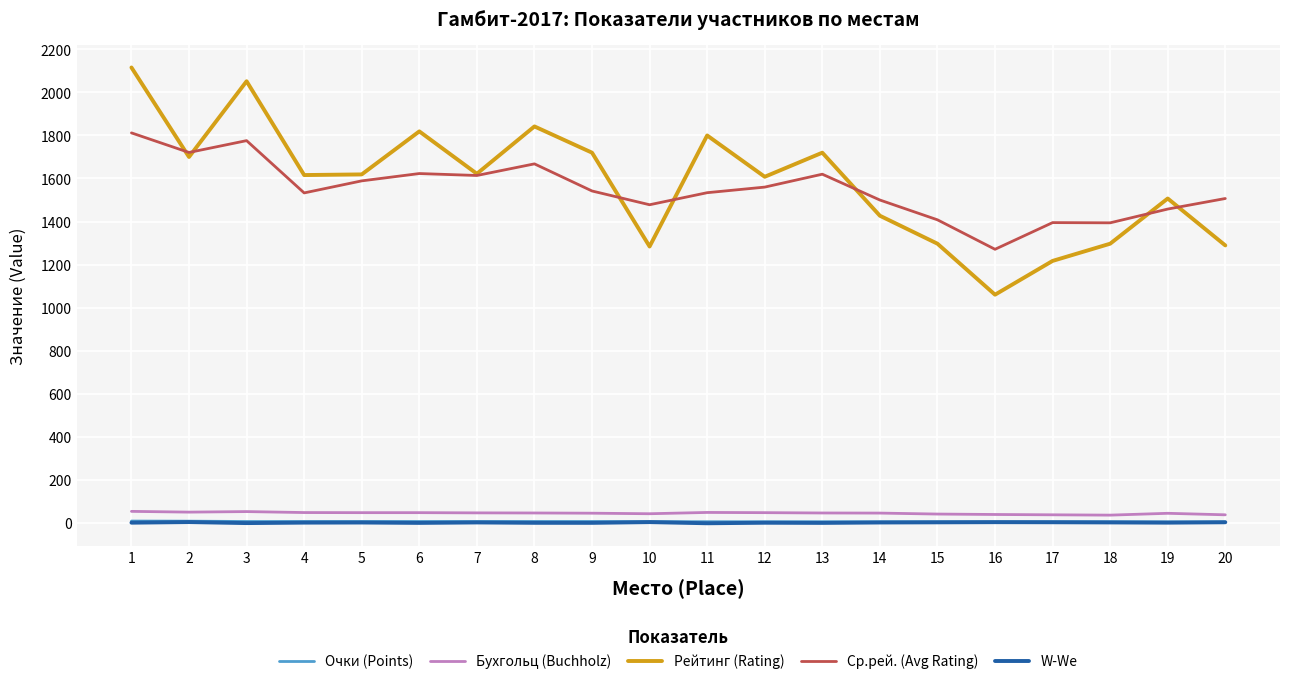

How many lines are shown in the chart?

5